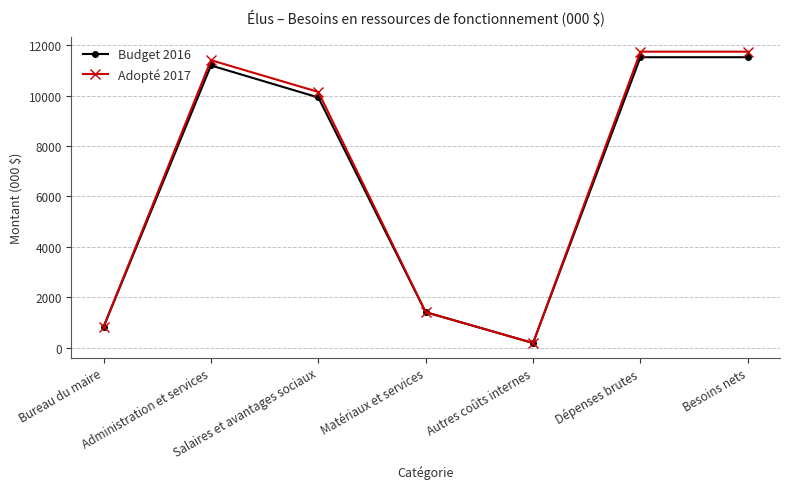

What is the difference between the highest and lowest values at Besoins nets?

220